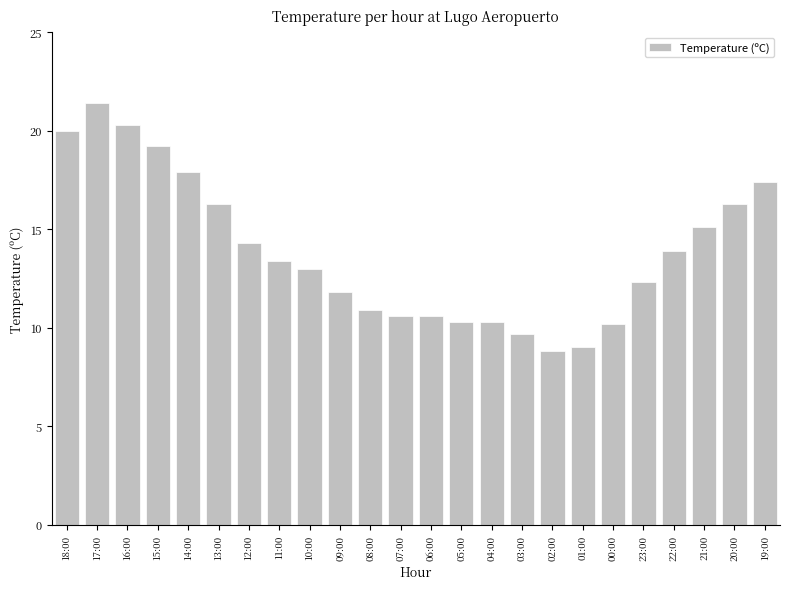

How many series are shown in this chart?

1